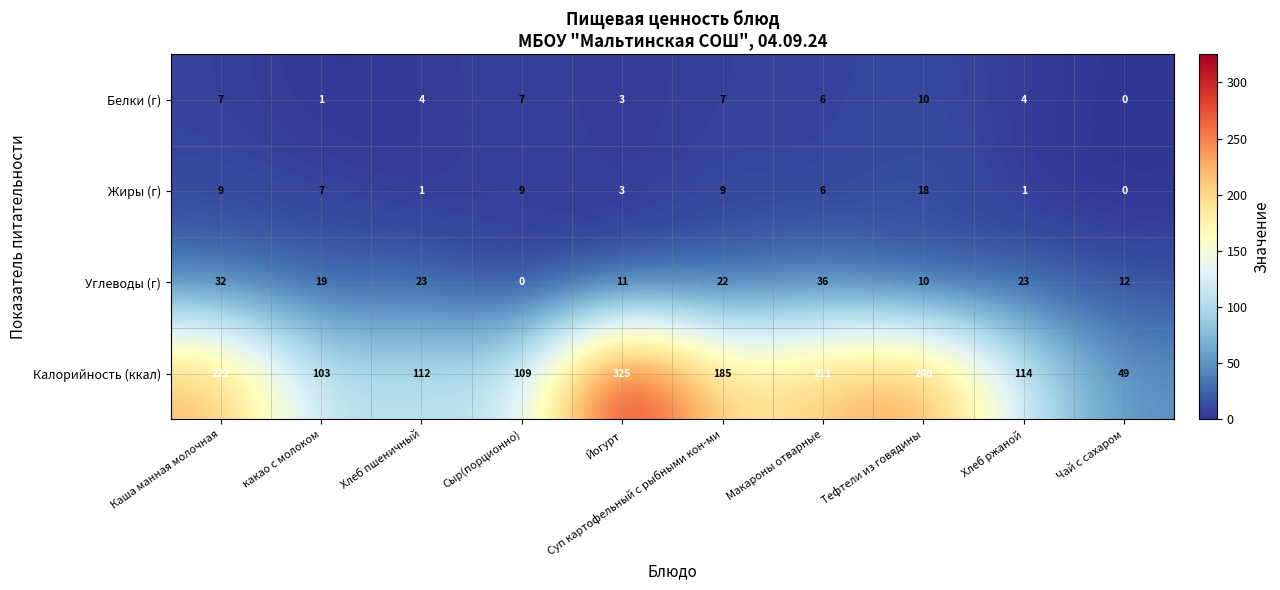

List the series in order of their peak value, lowest first.

Белки (г), Жиры (г), Углеводы (г), Калорийность (ккал)